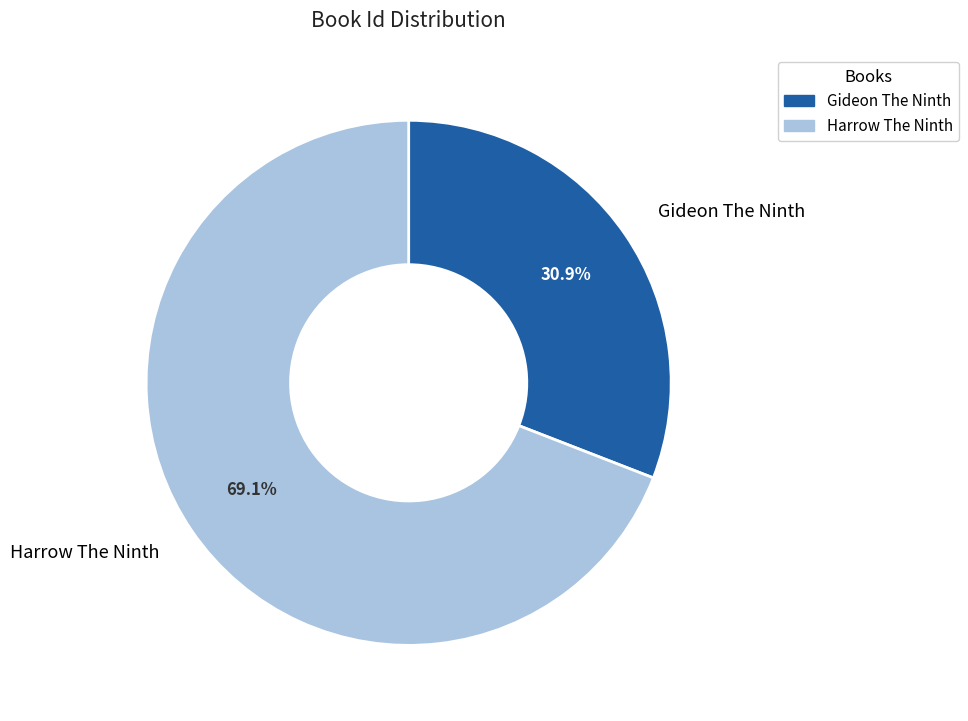

How many segments does this pie chart have?

2